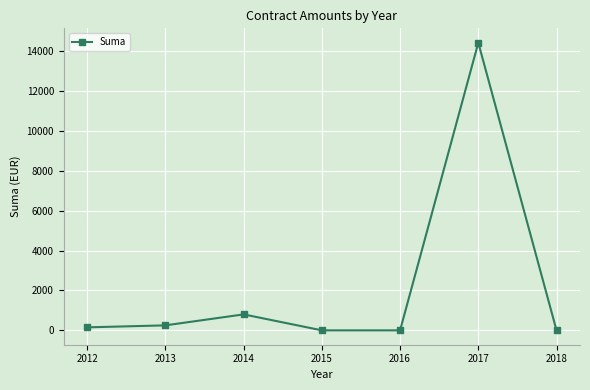

What is the approximate value at 2017?

14425